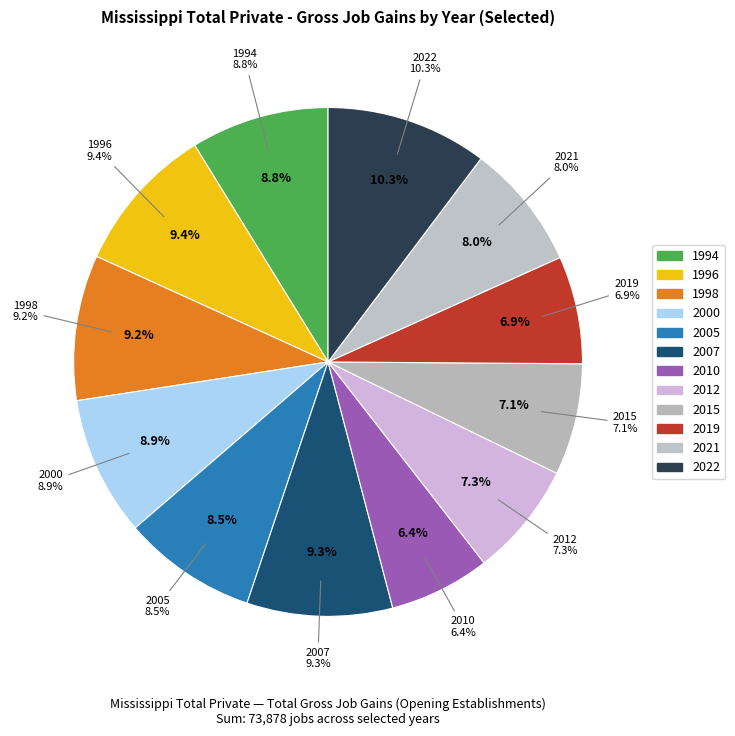

The 2005 slice represents 1% of the pie. True or false?

False